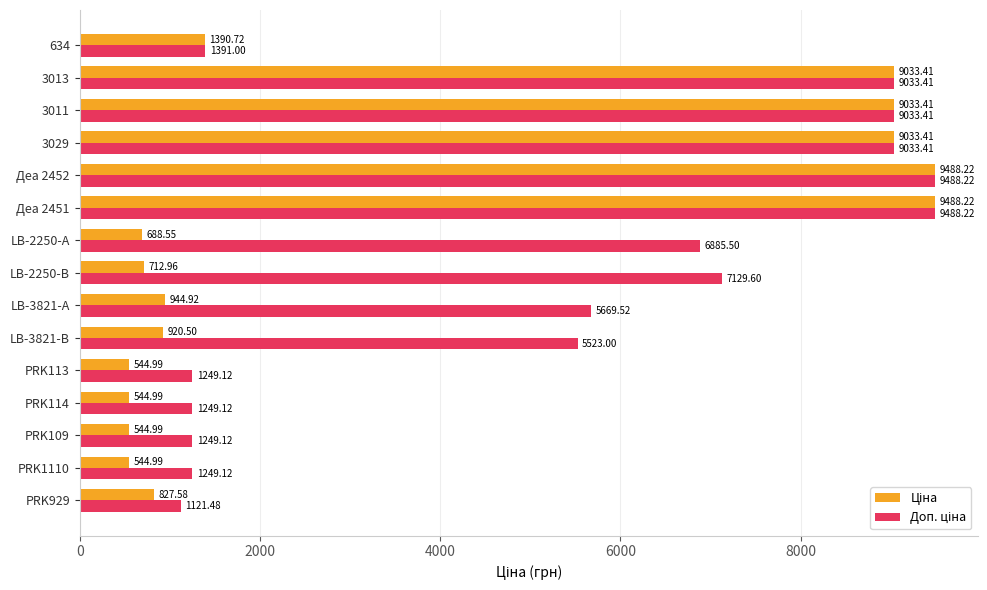

At how many categories does at least one series exceed 7929?

5